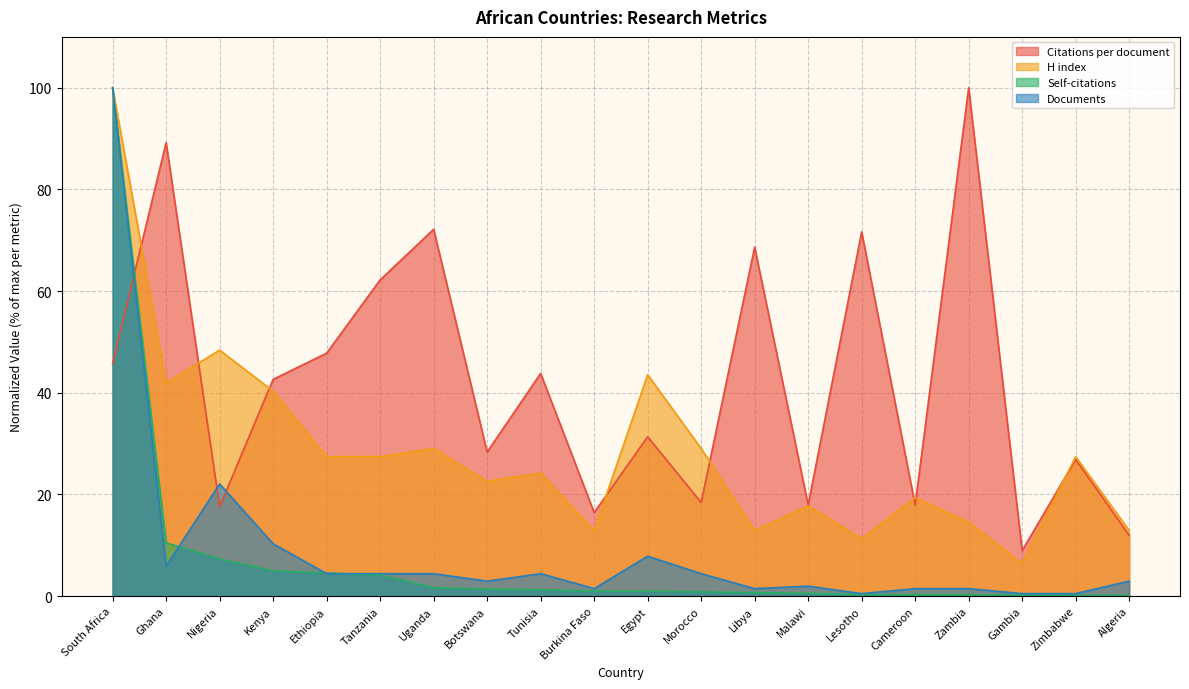

What is the sum of the Documents values at Tanzania and South Africa?

104.4